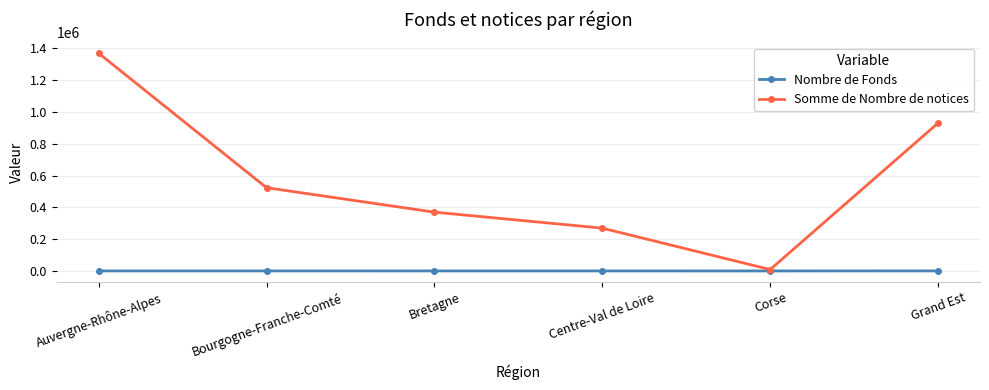

List the labels in order of Somme de Nombre de notices value, smallest first.

Corse, Centre-Val de Loire, Bretagne, Bourgogne-Franche-Comté, Grand Est, Auvergne-Rhône-Alpes